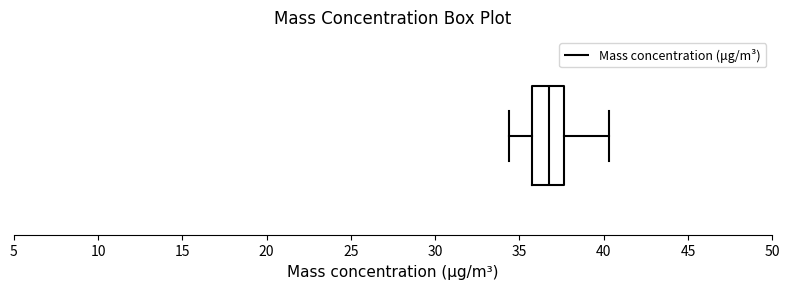

Transcribe this box plot: give where the median line is, the range the box spans, and where the two whiskers end, as read against the x-axis. The values are not printed on the chart, so give them approximately, as read against the axis.

median 36.5, box 36.0 to 37.5, whiskers 34.5 to 40.5